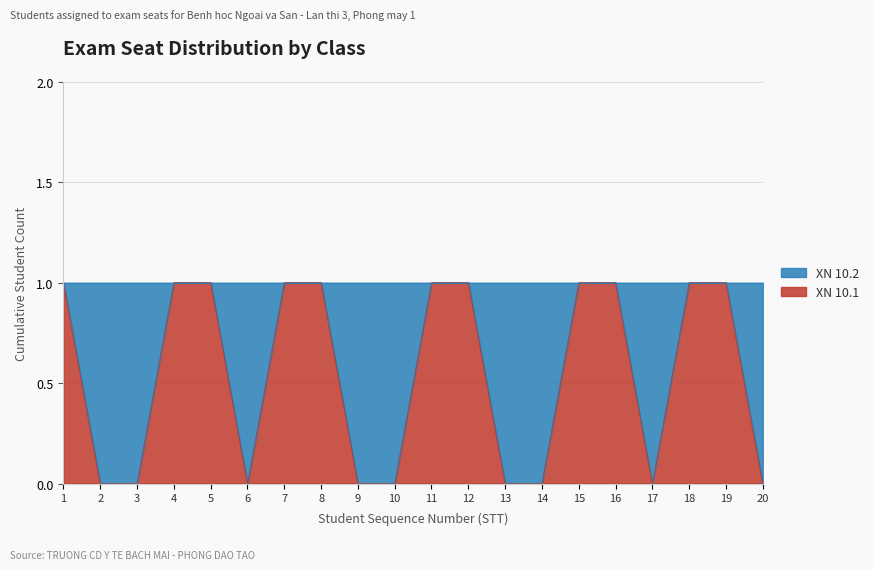

How many interior local valleys (lower than both neighbors) does the data have?

2